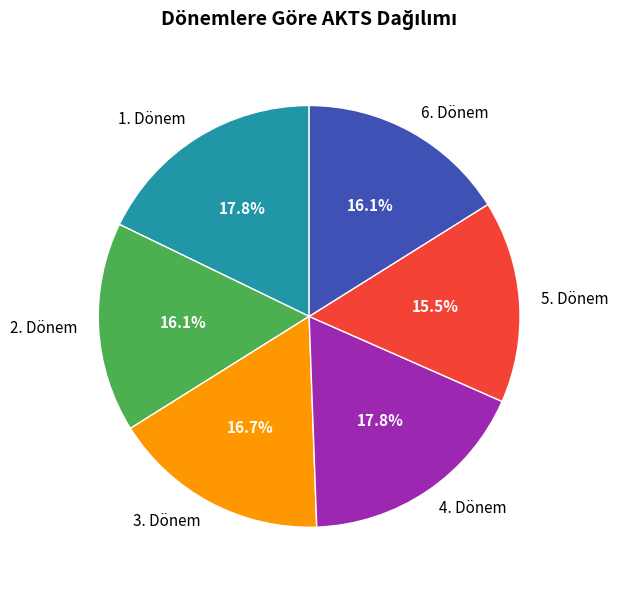

Does 6. Dönem represent more than half of the total?

No